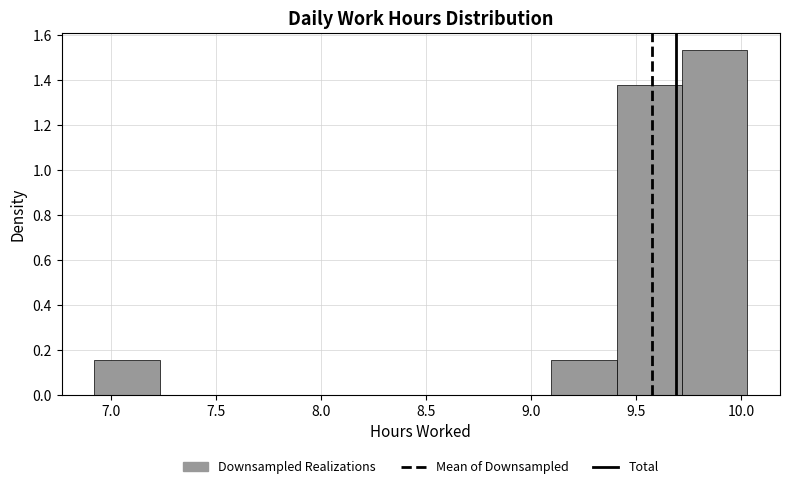

Over which range of the x-axis is the bar tallest?

9.70 to 10.05